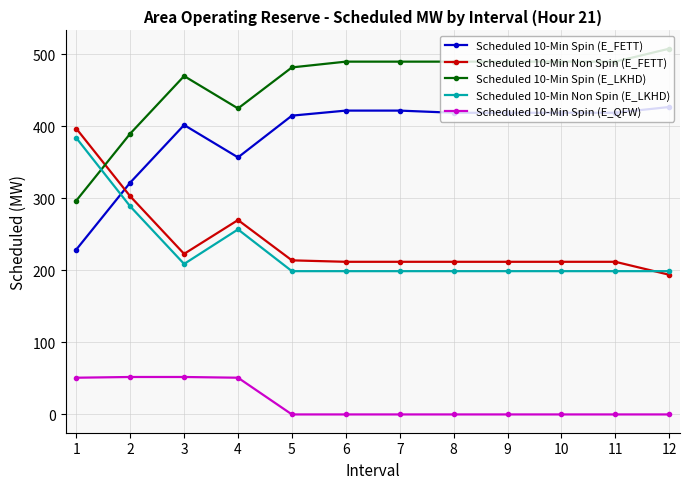

True or false: Scheduled 10-Min Spin (E_QFW) and Scheduled 10-Min Spin (E_FETT) intersect in this chart.

False